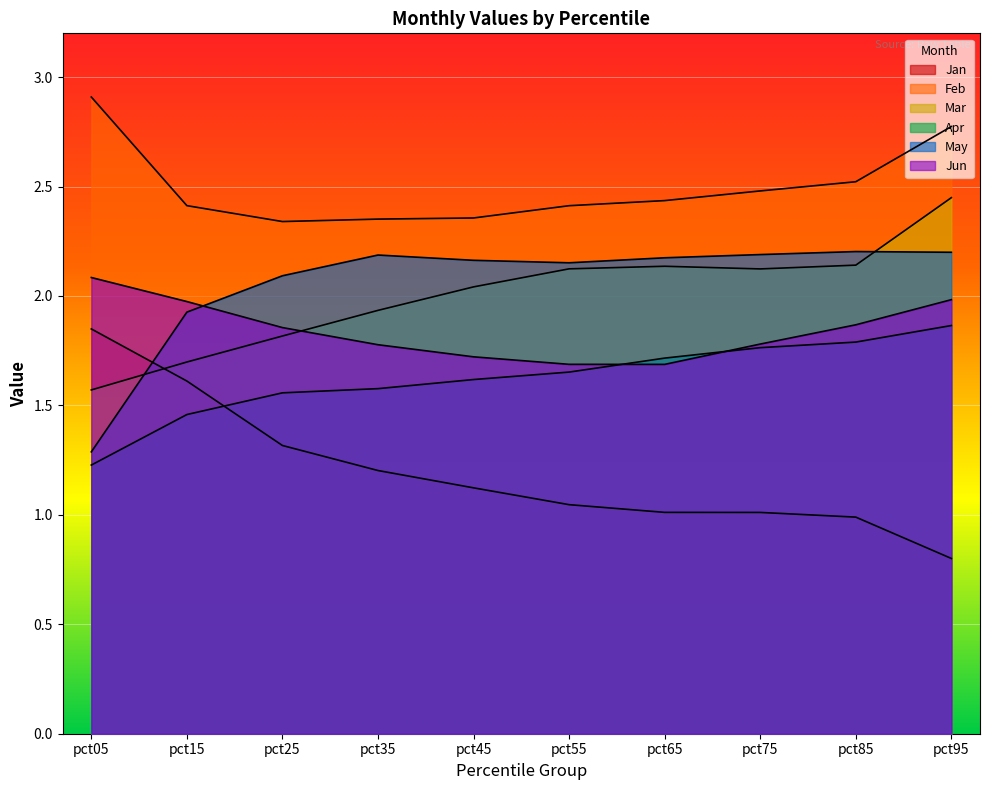

What is the total value across all series at pct35?

11.0